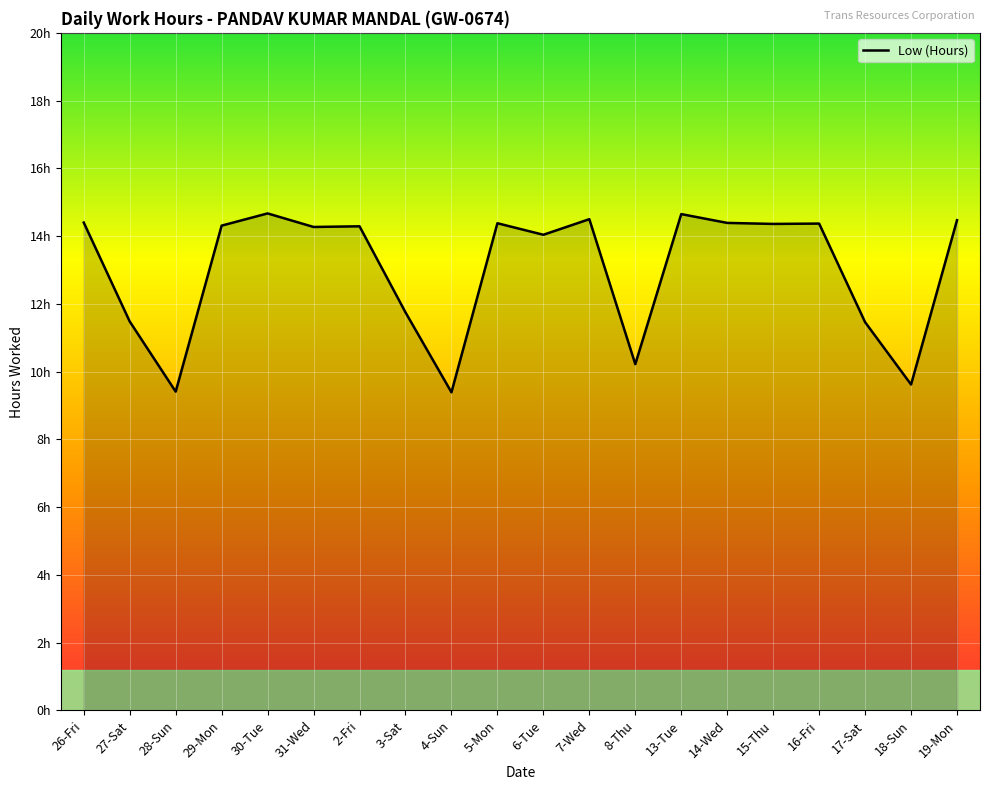

What is the approximate value at 4-Sun?

9.4